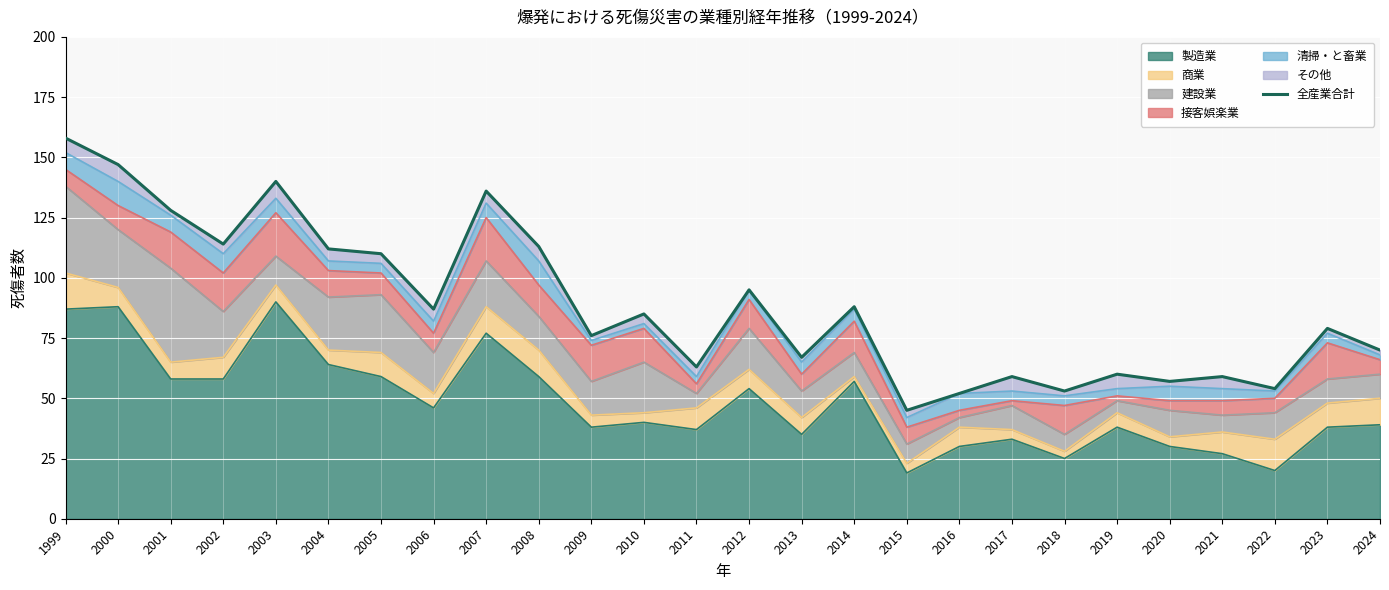

What is the maximum value for 製造業?

90